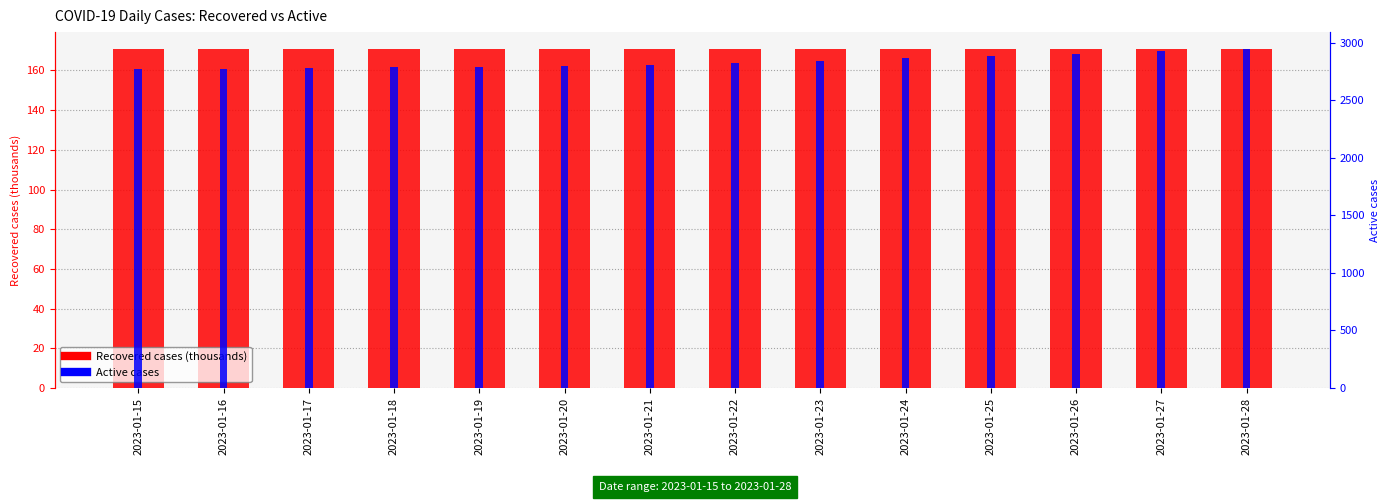

What is the value of the Recovered cases (thousands) bar at the 10th from the left?

170.7